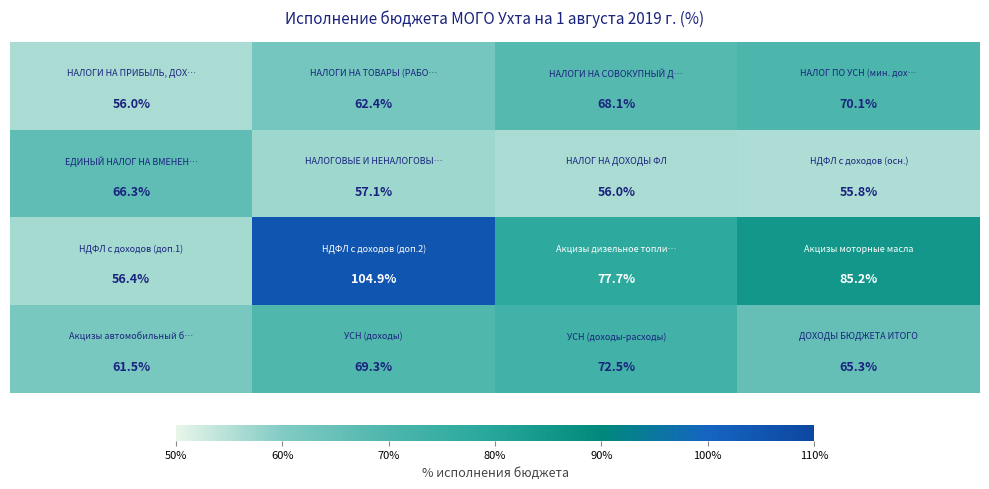

What is the smallest value displayed?

55.8